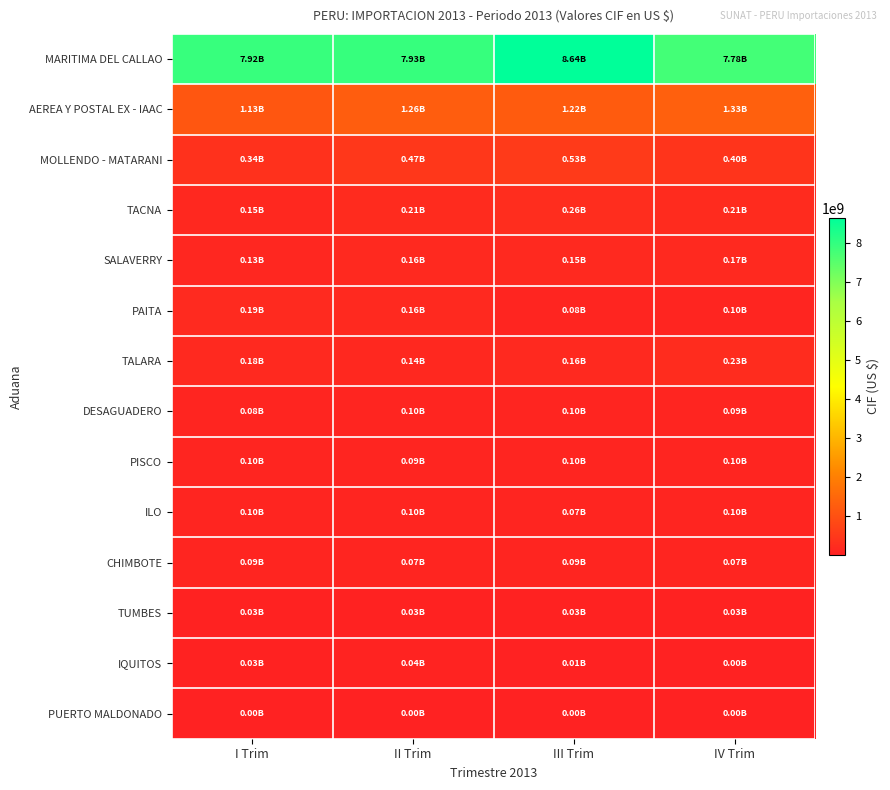

Which series has the largest range (max minus min)?

MARITIMA DEL CALLAO